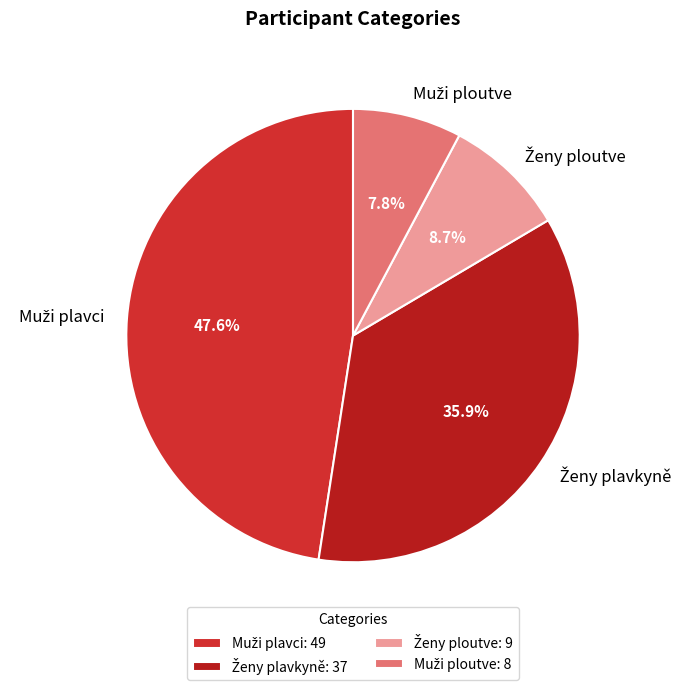

Is there a majority slice in this chart?

No